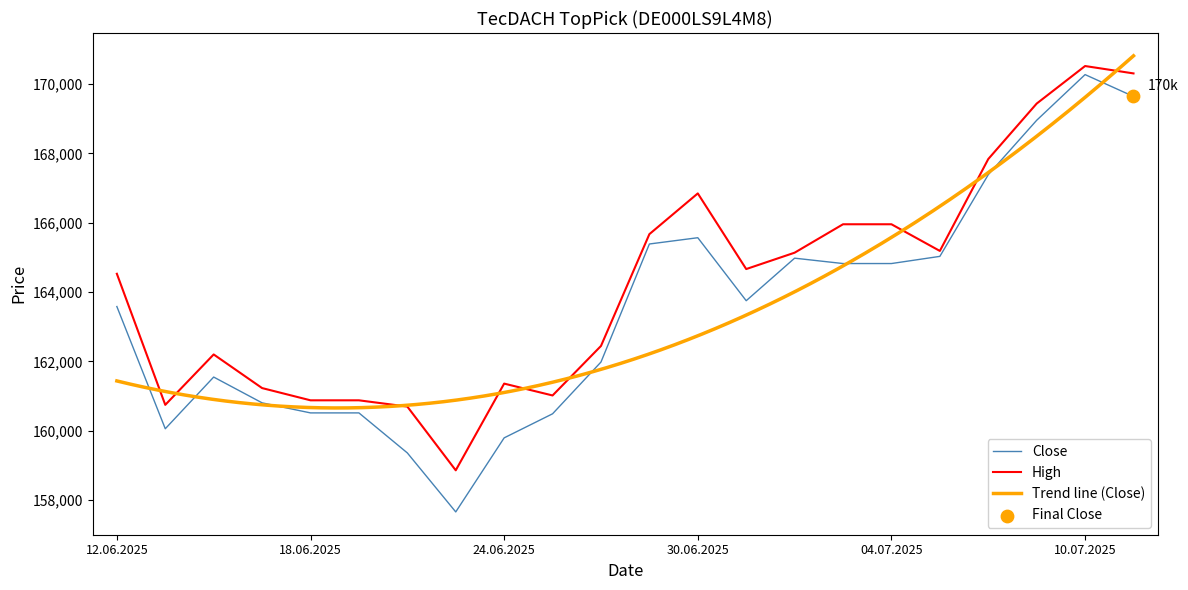

What is the minimum value for High?

158861